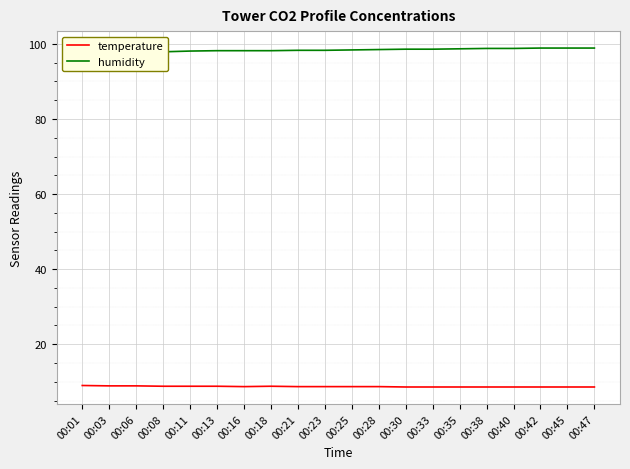

In temperature, how many points are lower than both neighbors (excluding endpoints)?

1